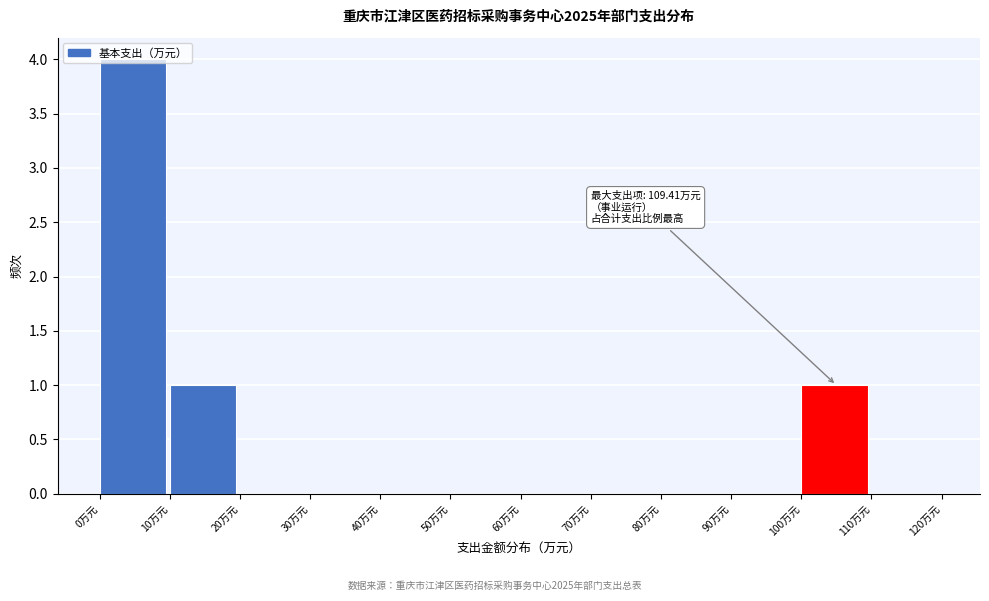

Over which range of the x-axis is the bar tallest?

0 to 10